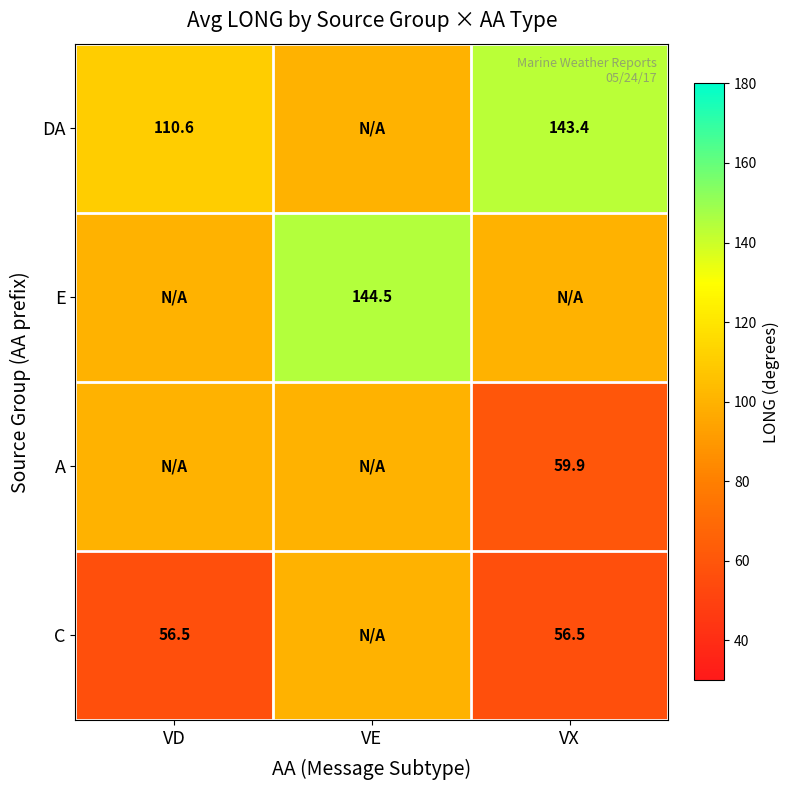

How many data points does each series have?

3